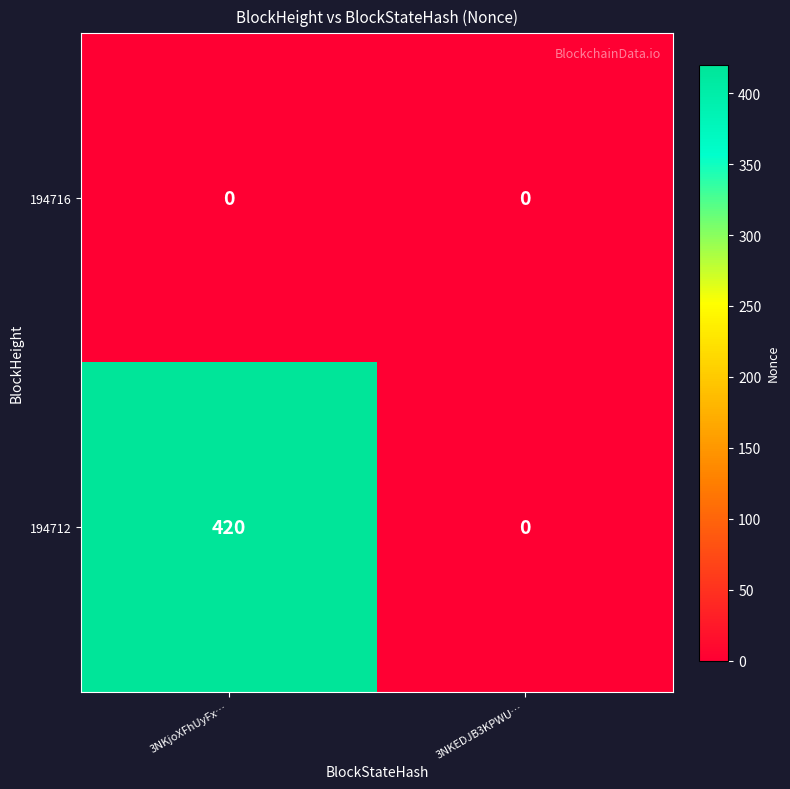

List the series in order of their peak value, highest first.

194712, 194716